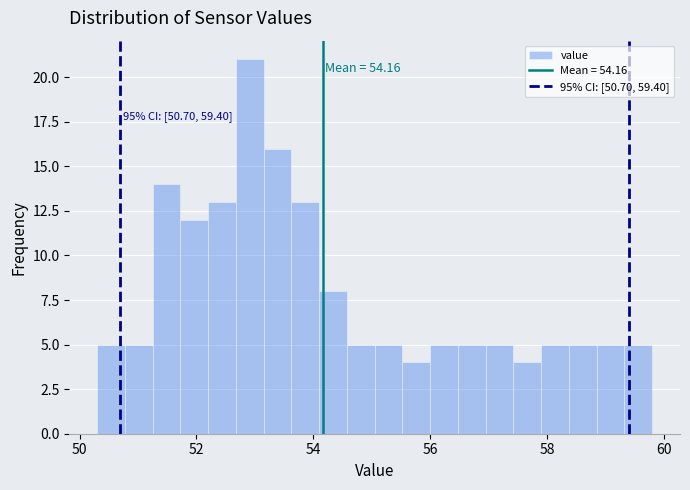

Read against the x-axis, roughly where is the centre of the tallest bar?

53.0